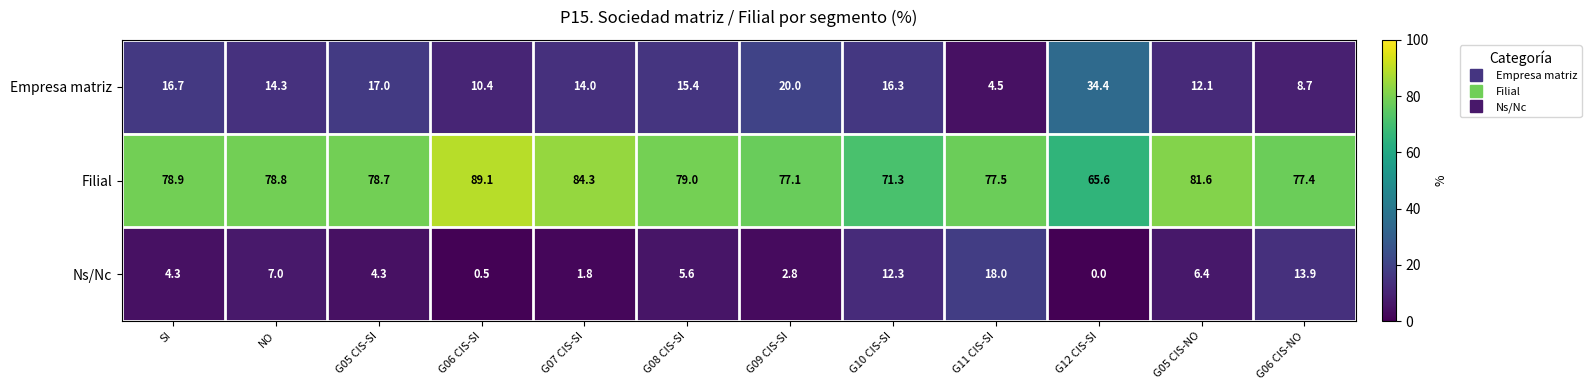

At G06 CIS-NO, list the series in order from largest to smallest.

Filial, Ns/Nc, Empresa matriz